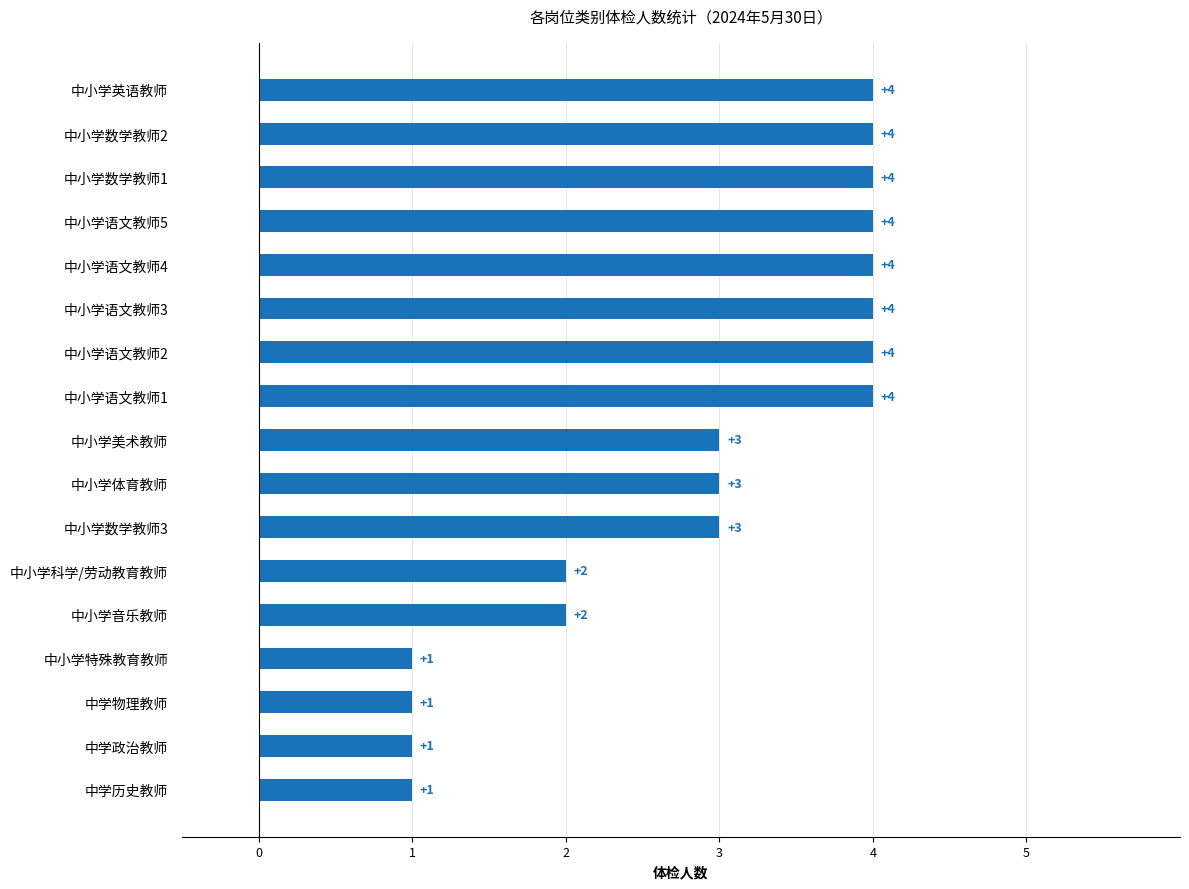

The value at 中小学英语教师 is 7. True or false?

False